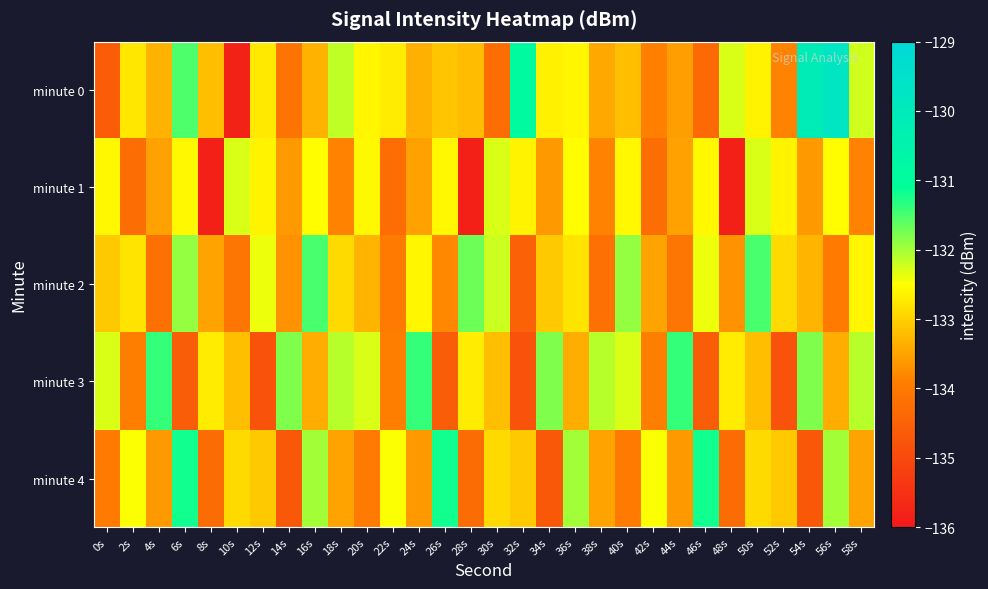

Reading left to right, list all the values displayed in this chart.

minute 0: 0s=-134.6	2s=-132.8	4s=-133.3	6s=-131.5	8s=-133.2	10s=-135.8	12s=-132.7	14s=-134.1	16s=-133.3	18s=-132.2	20s=-132.6	22s=-132.7	24s=-133.4	26s=-133.1	28s=-133.2	30s=-134.2	32s=-130.9	34s=-132.7	36s=-132.6	38s=-133.4	40s=-133.2	42s=-133.9	44s=-133.6	46s=-134.3	48s=-132.3	50s=-132.6	52s=-133.8	54s=-130.1	56s=-129.8	58s=-132.2
minute 1: 0s=-132.6	2s=-134.2	4s=-133.5	6s=-132.6	8s=-135.8	10s=-132.3	12s=-132.6	14s=-133.6	16s=-132.5	18s=-133.9	20s=-132.6	22s=-134.2	24s=-133.5	26s=-132.6	28s=-135.8	30s=-132.3	32s=-132.6	34s=-133.6	36s=-132.5	38s=-133.9	40s=-132.6	42s=-134.2	44s=-133.5	46s=-132.6	48s=-135.8	50s=-132.3	52s=-132.6	54s=-133.6	56s=-132.5	58s=-133.9
minute 2: 0s=-133.1	2s=-132.8	4s=-134.2	6s=-131.9	8s=-133.5	10s=-134.1	12s=-132.4	14s=-133.7	16s=-131.5	18s=-132.9	20s=-133.3	22s=-134.0	24s=-132.6	26s=-133.8	28s=-131.7	30s=-132.2	32s=-134.5	34s=-133.1	36s=-132.8	38s=-134.2	40s=-131.9	42s=-133.5	44s=-134.1	46s=-132.4	48s=-133.7	50s=-131.5	52s=-132.9	54s=-133.3	56s=-134.0	58s=-132.6
minute 3: 0s=-132.3	2s=-133.9	4s=-131.4	6s=-134.6	8s=-132.7	10s=-133.2	12s=-134.8	14s=-131.8	16s=-133.4	18s=-132.1	20s=-132.3	22s=-133.9	24s=-131.4	26s=-134.6	28s=-132.7	30s=-133.2	32s=-134.8	34s=-131.8	36s=-133.4	38s=-132.1	40s=-132.3	42s=-133.9	44s=-131.4	46s=-134.6	48s=-132.7	50s=-133.2	52s=-134.8	54s=-131.8	56s=-133.4	58s=-132.1
minute 4: 0s=-134.0	2s=-132.5	4s=-133.6	6s=-131.2	8s=-134.3	10s=-132.9	12s=-133.1	14s=-134.7	16s=-132.0	18s=-133.5	20s=-134.0	22s=-132.5	24s=-133.6	26s=-131.2	28s=-134.3	30s=-132.9	32s=-133.1	34s=-134.7	36s=-132.0	38s=-133.5	40s=-134.0	42s=-132.5	44s=-133.6	46s=-131.2	48s=-134.3	50s=-132.9	52s=-133.1	54s=-134.7	56s=-132.0	58s=-133.5